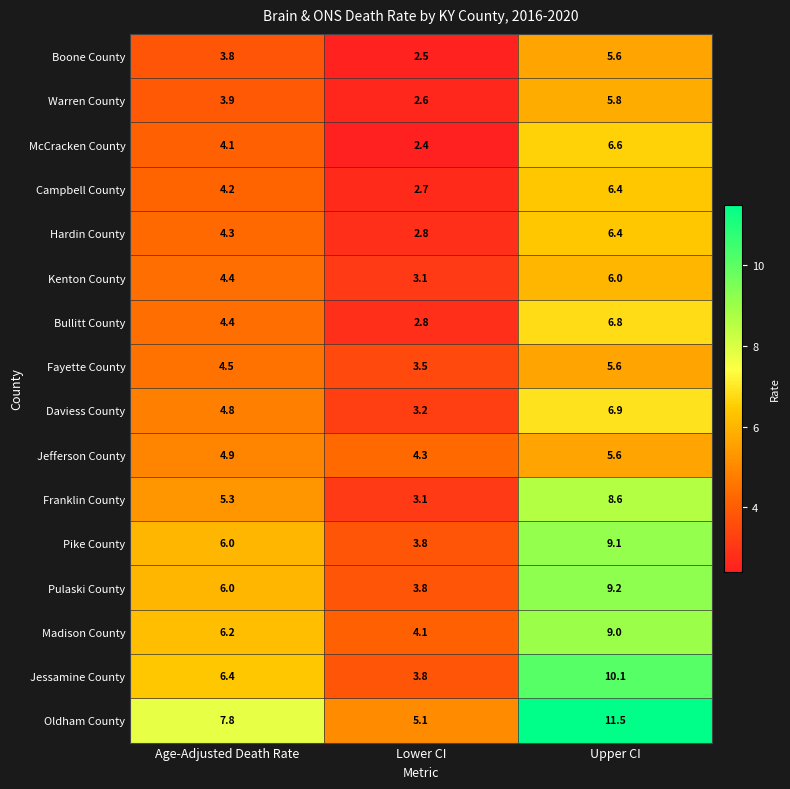

What is the difference between the Pike County values at Age-Adjusted Death Rate and Upper CI?

3.1